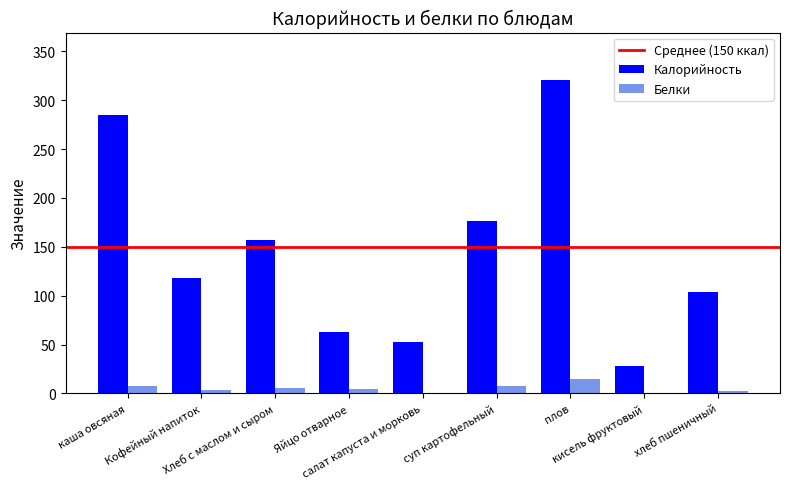

What is the sum of all Калорийность values?

1305